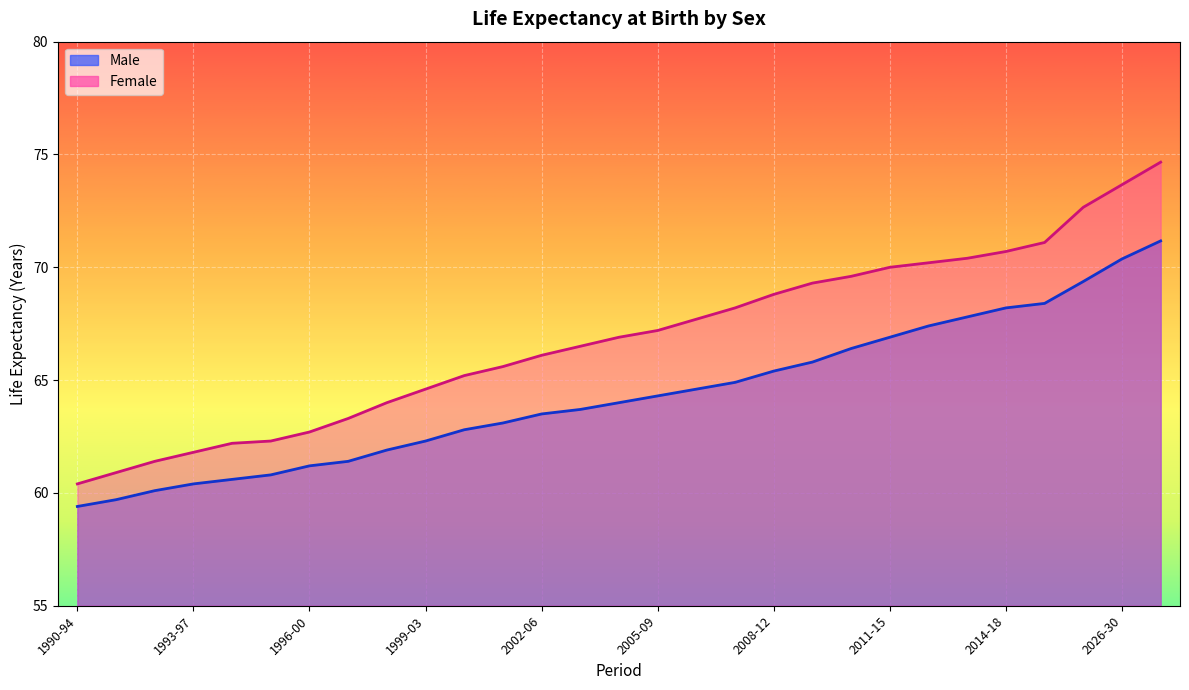

The value of Female at 2021-25 is 72.7. True or false?

True